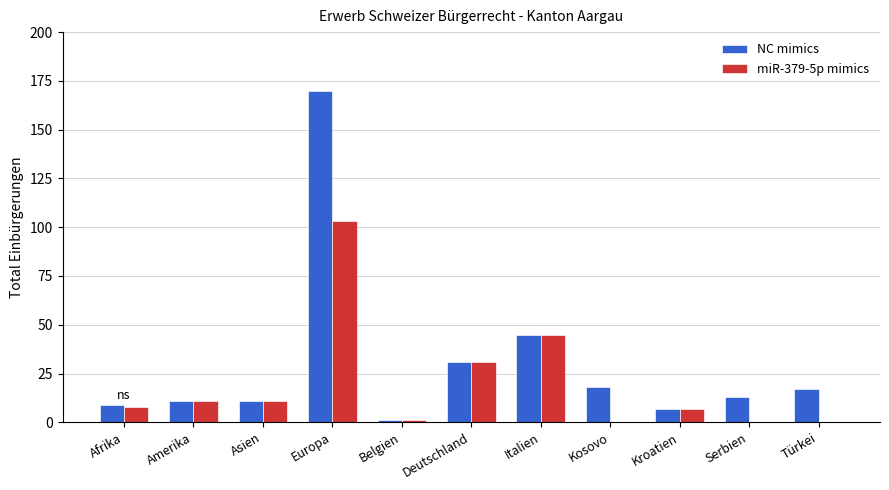

At which label is miR-379-5p mimics closest to 51?

Italien